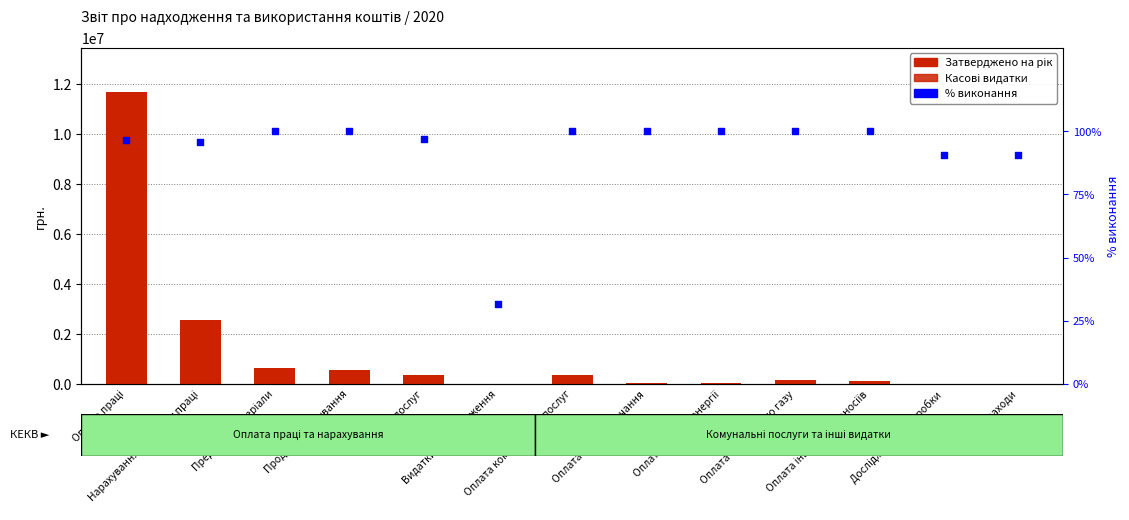

What is the total value across all series at Оплата праці?

22956540.5